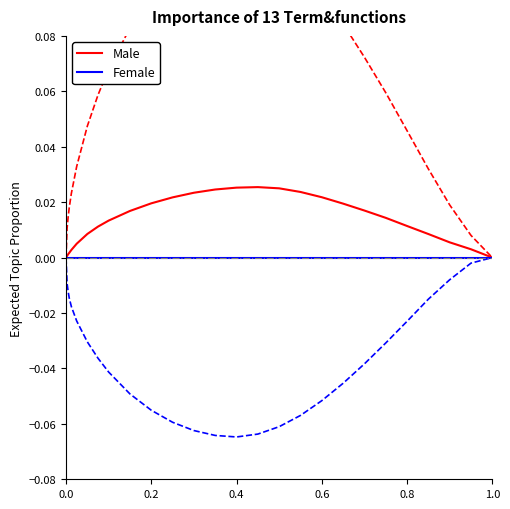

What are all the series names shown in the legend?

Male, Female